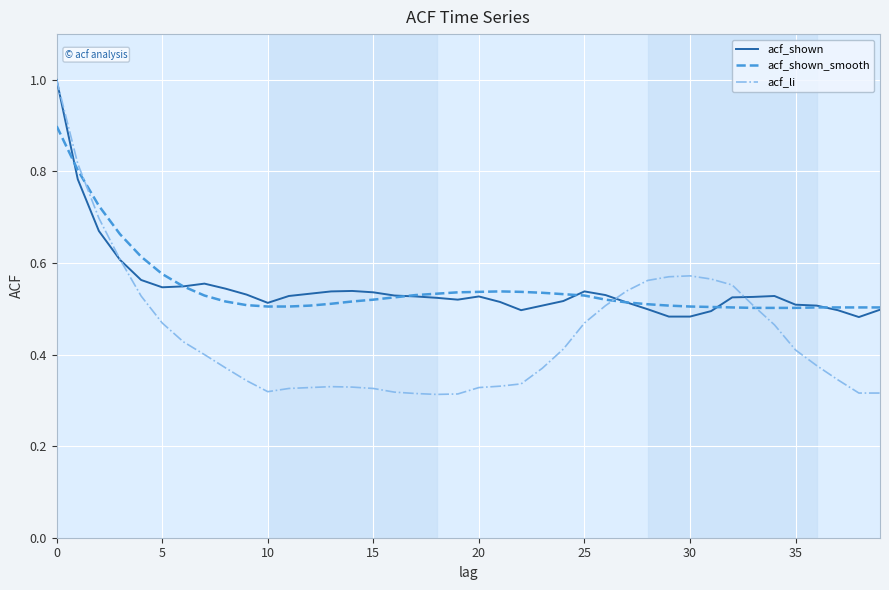

What is the greatest value displayed?

1.0